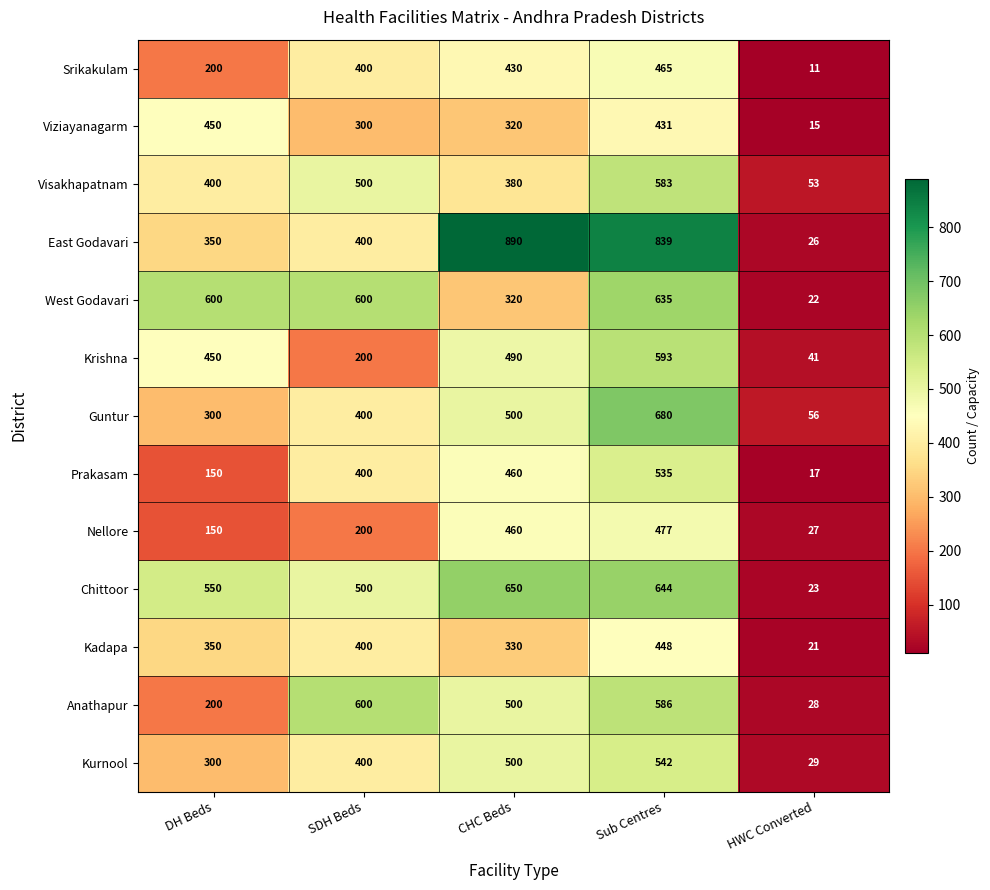

Read the Nellore value at SDH Beds, to the nearest 10.

200